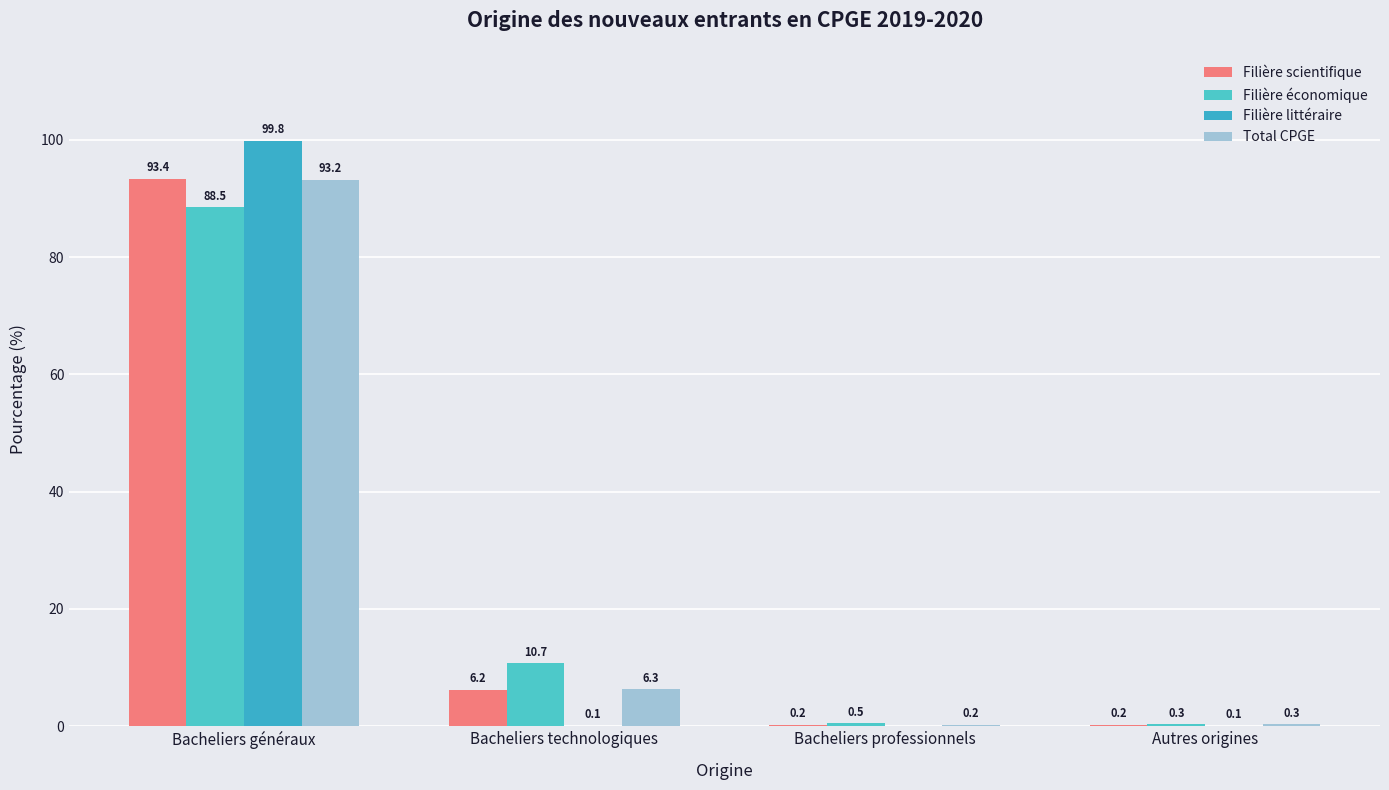

Which has a higher value, Autres origines or Bacheliers professionnels?

Autres origines